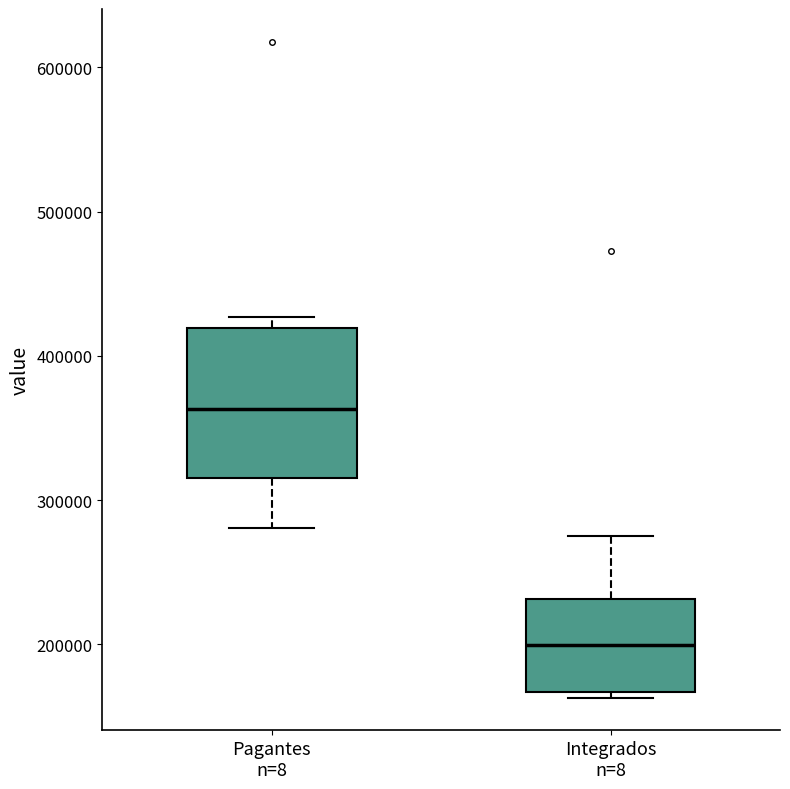

Which box has the highest median line?

Pagantes n=8